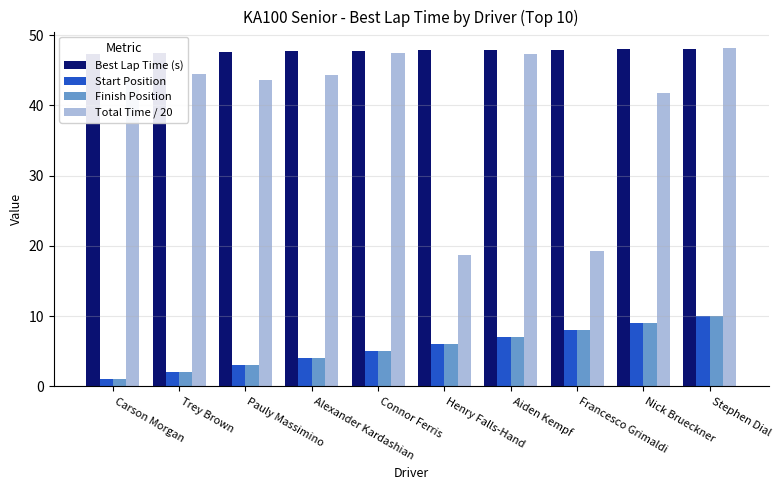

List the labels in order of Finish Position value, largest first.

Stephen Dial, Nick Brueckner, Francesco Grimaldi, Aiden Kempf, Henry Falls-Hand, Connor Ferris, Alexander Kardashian, Pauly Massimino, Trey Brown, Carson Morgan